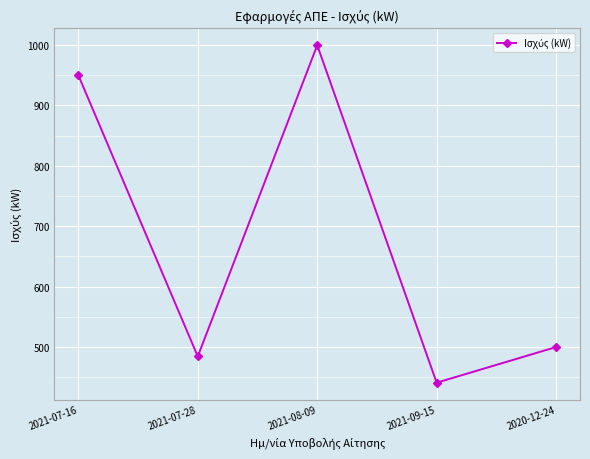

What is the difference between the maximum and second lowest values?

515.1